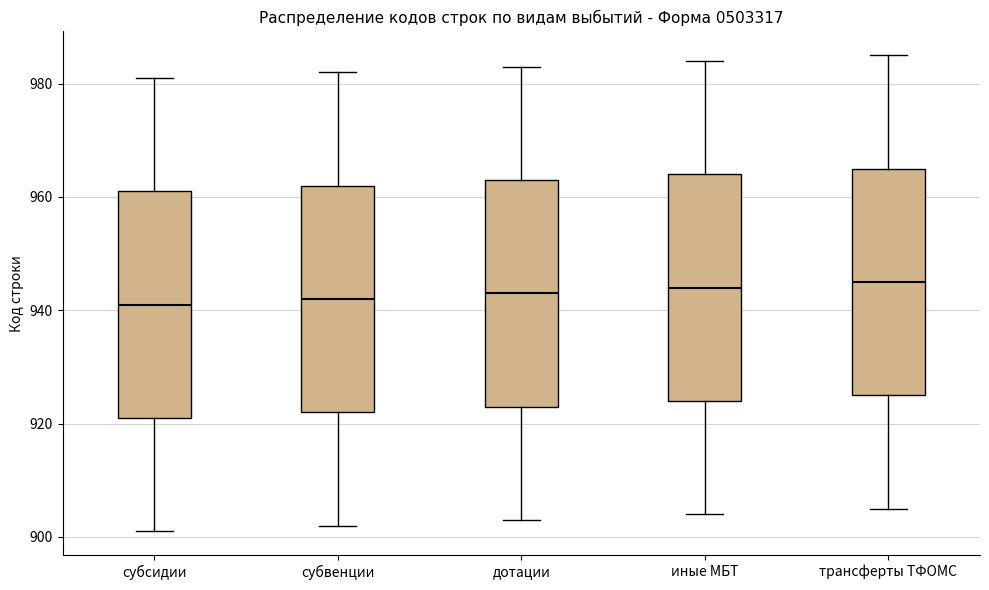

Reading left to right, transcribe this box plot: for each box, give where its median line is, the range the box spans, and where its two whiskers end, as read against the y-axis. The values are not printed on the chart, so give them approximately, as read against the axis.

субсидии: median 942, box 922 to 962, whiskers 902 to 982
субвенции: median 942, box 922 to 962, whiskers 902 to 982
дотации: median 944, box 924 to 964, whiskers 904 to 984
иные МБТ: median 944, box 924 to 964, whiskers 904 to 984
трансферты ТФОМС: median 946, box 926 to 966, whiskers 906 to 986